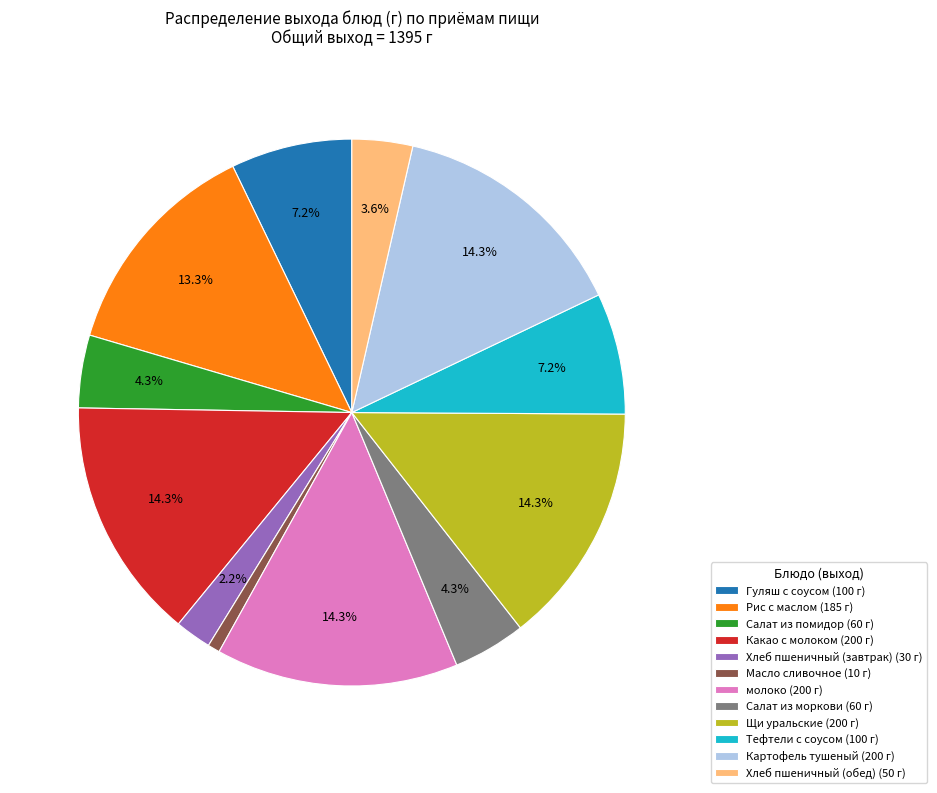

Is it true that Хлеб пшеничный (обед) is 4% of the pie?

True